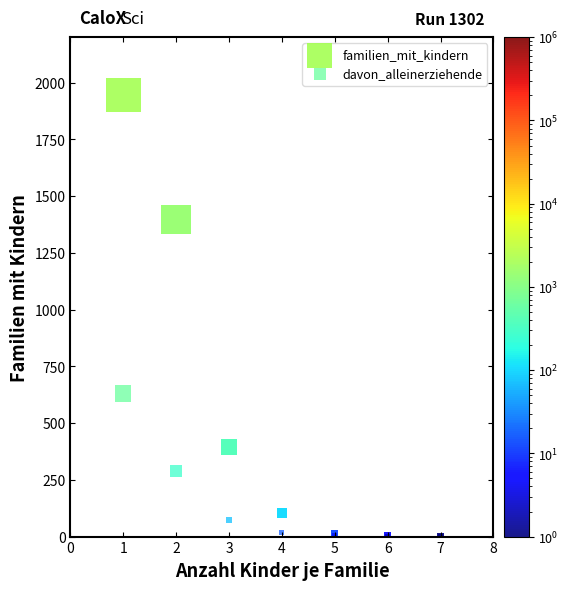

In the familien_mit_kindern series, what Y value is closest to 973?

1396